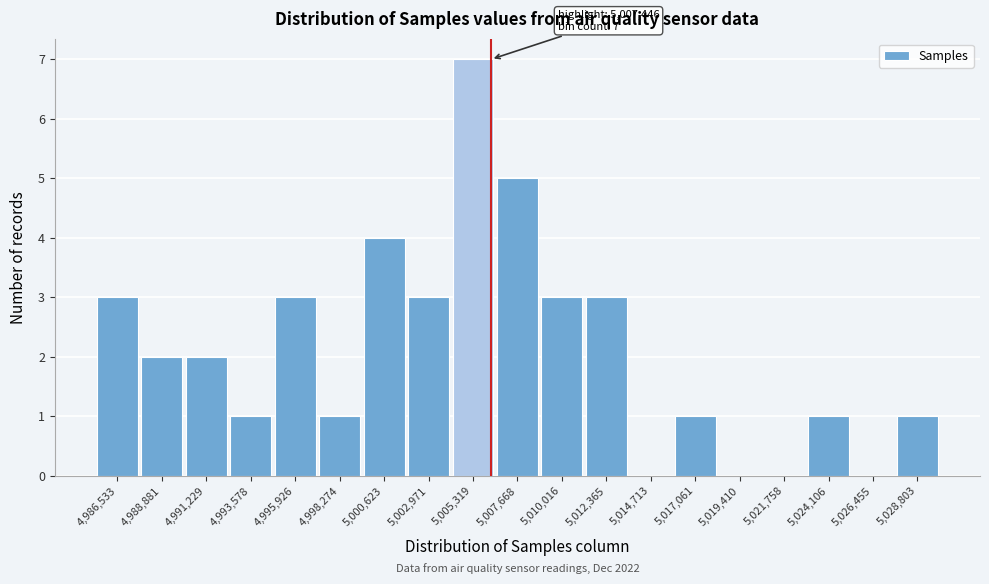

Reading left to right, transcribe all the data shown in this chart.

4,986,533=3	4,988,881=2	4,991,229=2	4,993,578=1	4,995,926=3	4,998,274=1	5,000,623=4	5,002,971=3	5,005,319=7	5,007,668=5	5,010,016=3	5,012,365=3	5,014,713=0	5,017,061=1	5,019,410=0	5,021,758=0	5,024,106=1	5,026,455=0	5,028,803=1